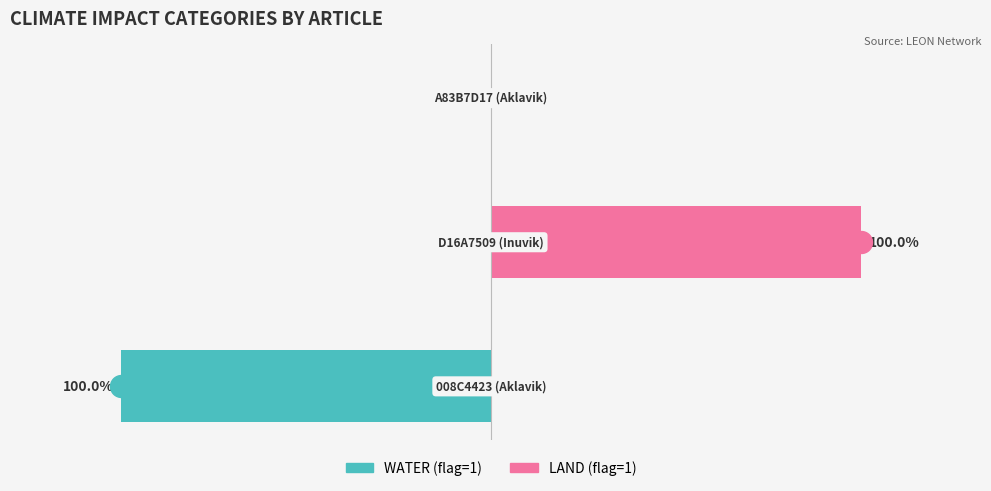

What are all the series names shown in the legend?

WATER, LAND